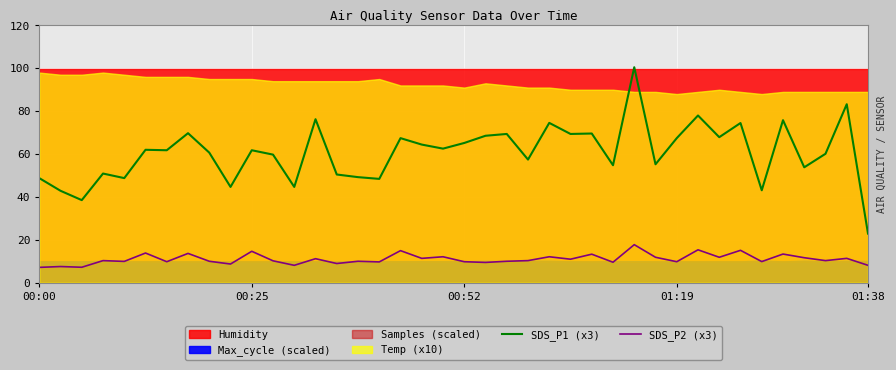

Reading left to right, extract all data points from this chart.

SDS_P1 (x3): 48.8	42.9	38.5	50.9	48.8	62.0	61.8	69.8	60.7	44.7	61.8	59.8	44.7	76.3	50.5	49.3	48.4	67.4	64.4	62.6	65.2	68.6	69.4	57.4	74.6	69.4	69.6	54.8	100.5	55.3	67.4	78.0	67.9	74.5	43.1	75.8	53.8	60.2	83.2	23.0
SDS_P2 (x3): 7.2	7.6	7.3	10.4	10.0	13.9	9.8	13.7	10.1	8.8	14.7	10.3	8.2	11.2	9.0	10.1	9.8	15.0	11.4	12.1	9.8	9.5	10.1	10.4	12.1	11.0	13.4	9.6	17.8	11.9	9.8	15.4	11.9	15.1	9.9	13.4	11.7	10.4	11.4	8.2